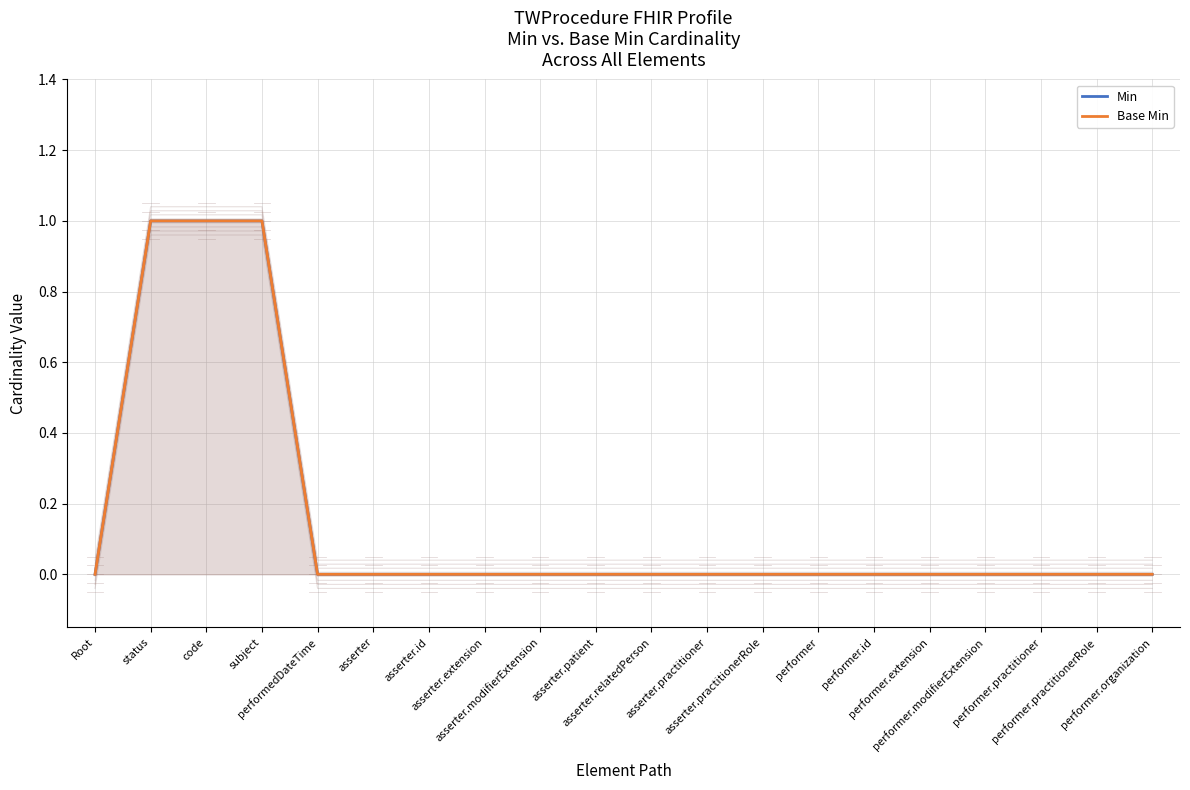

True or false: Base Min has a value of 1 at asserter.relatedPerson.

False